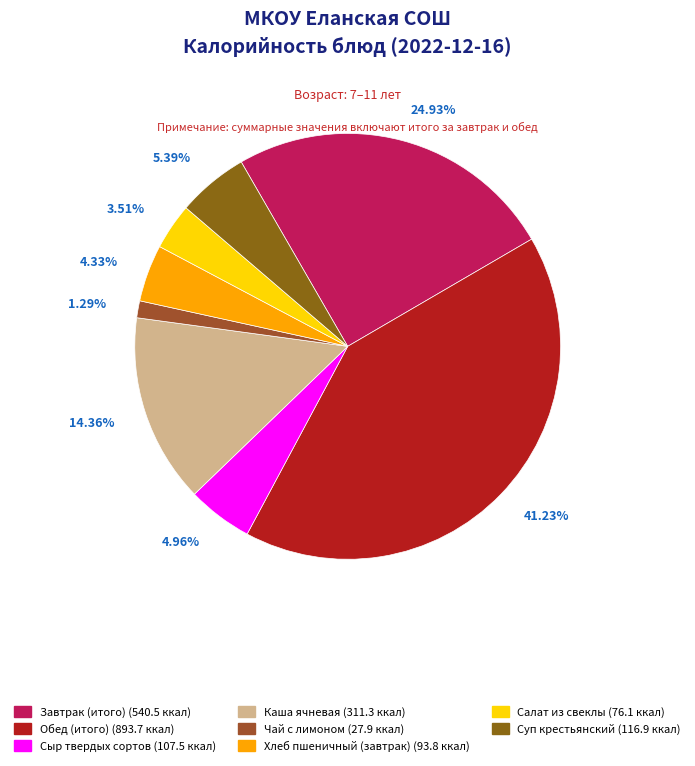

Is there any slice that represents more than half of the pie?

No